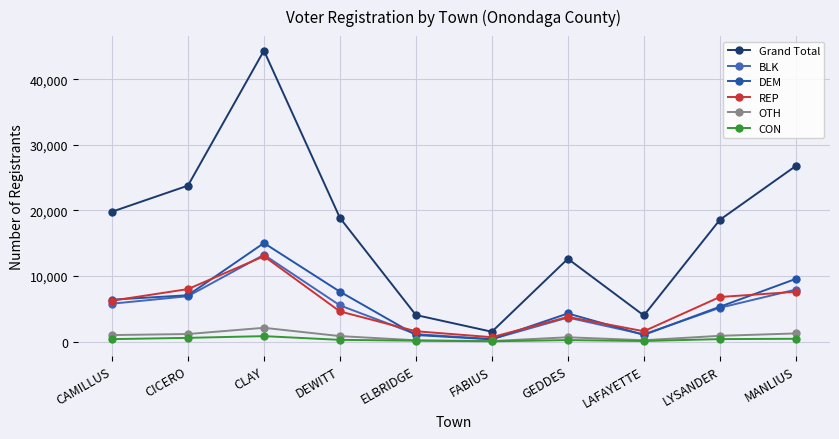

Which category has the highest value across all series?

CLAY